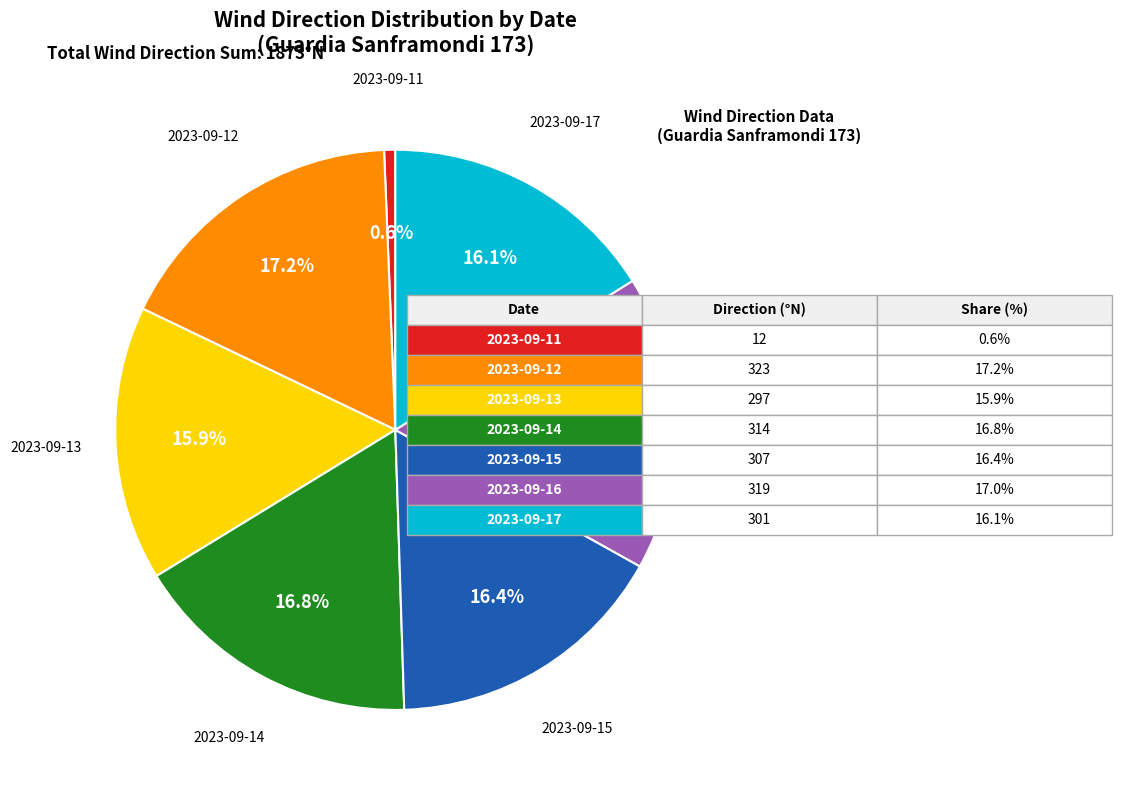

How many segments does this pie chart have?

7